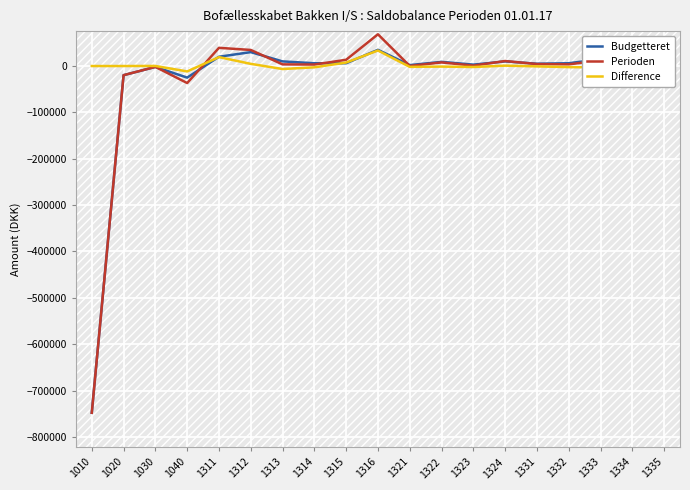

What is the minimum value for Budgetteret?

-748070.0